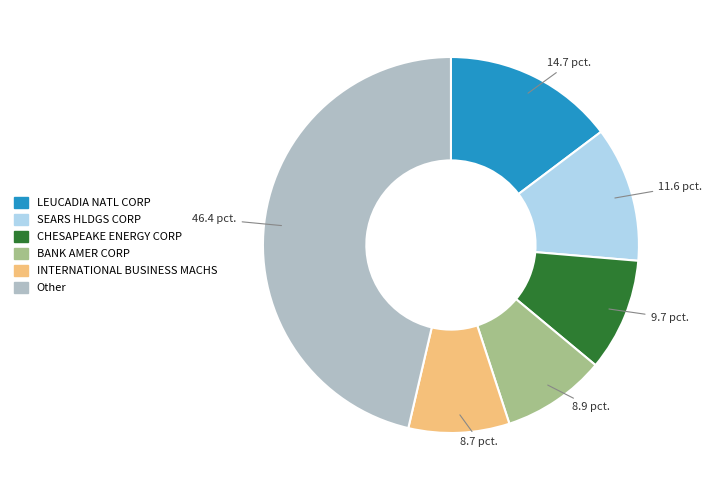

Does any single category account for the majority?

No